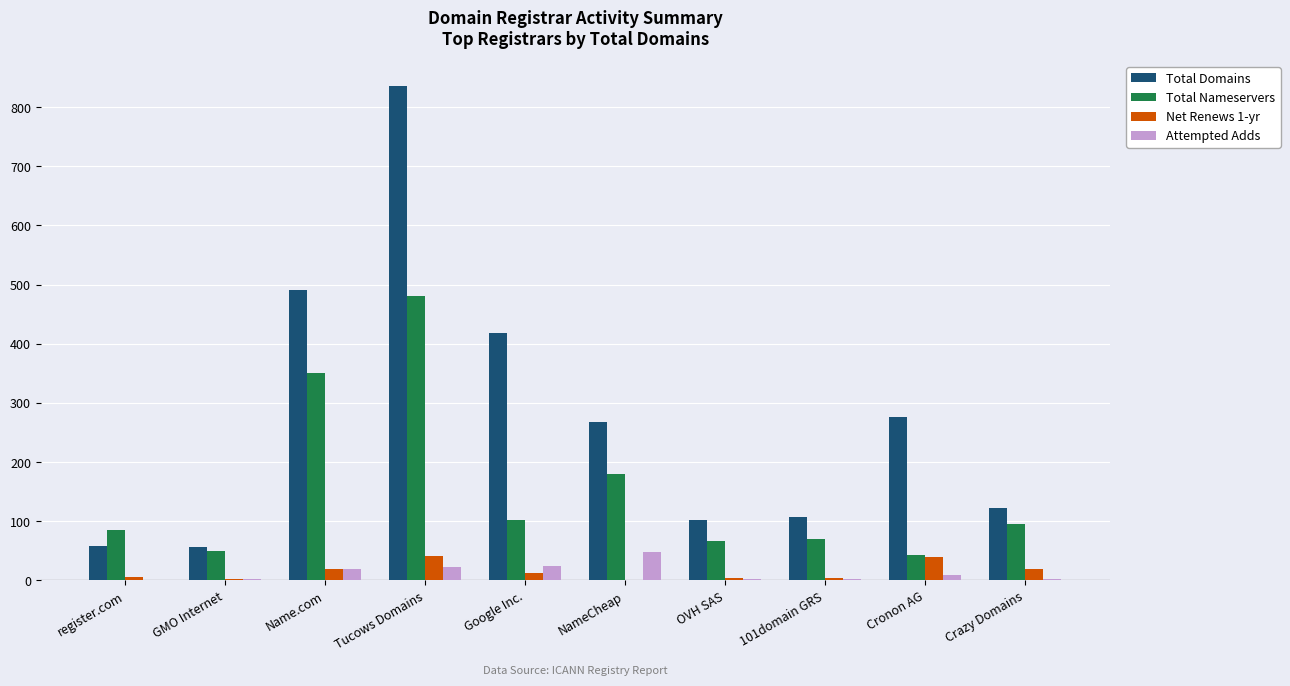

What is the sum of all Total Nameservers values?

1523